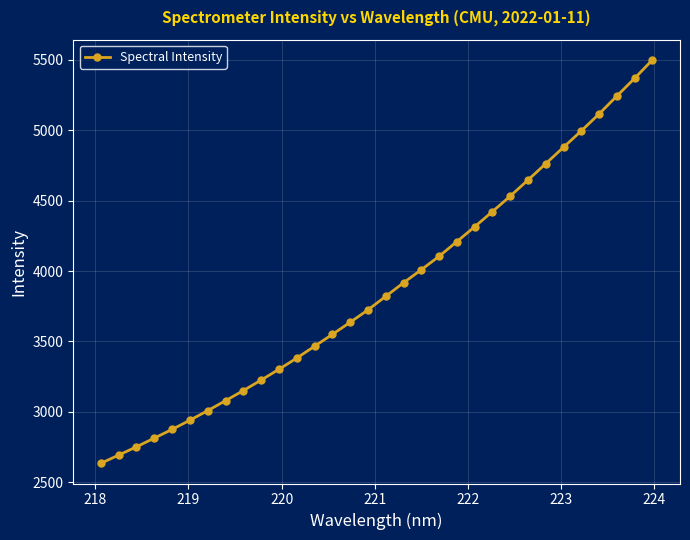

Count the number of categories in the chart.

32